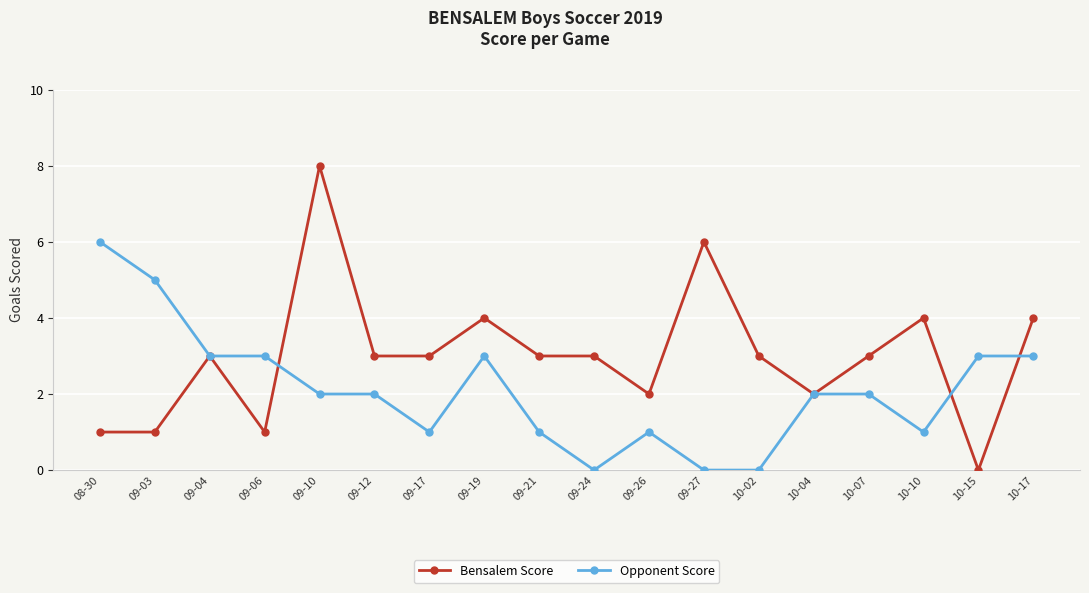

Reading left to right, transcribe all the data shown in this chart.

Bensalem Score: 08-30=1	09-03=1	09-04=3	09-06=1	09-10=8	09-12=3	09-17=3	09-19=4	09-21=3	09-24=3	09-26=2	09-27=6	10-02=3	10-04=2	10-07=3	10-10=4	10-15=0	10-17=4
Opponent Score: 08-30=6	09-03=5	09-04=3	09-06=3	09-10=2	09-12=2	09-17=1	09-19=3	09-21=1	09-24=0	09-26=1	09-27=0	10-02=0	10-04=2	10-07=2	10-10=1	10-15=3	10-17=3